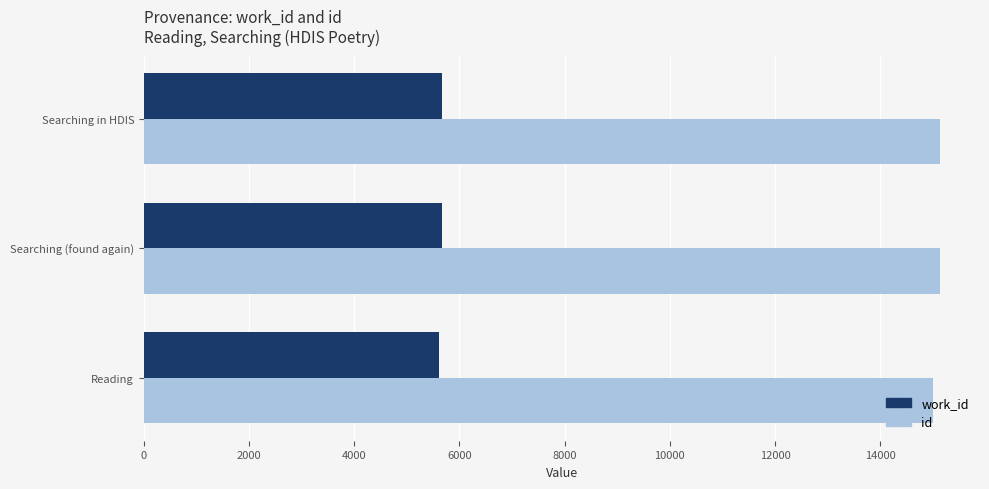

What is the lowest value of the id series?

14996